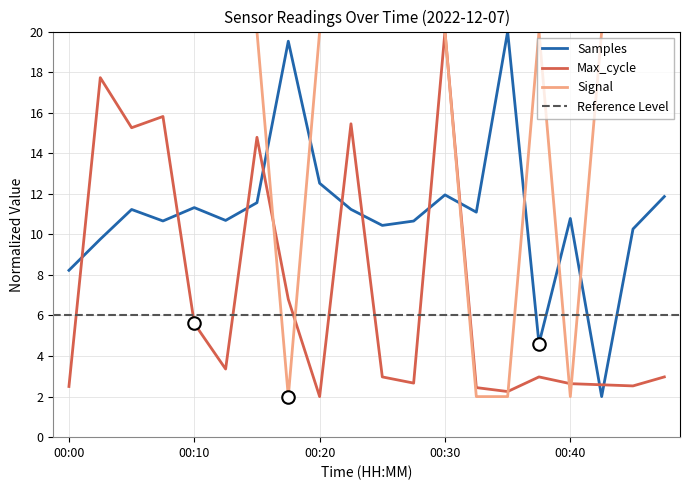

What is the greatest value displayed?

20.0